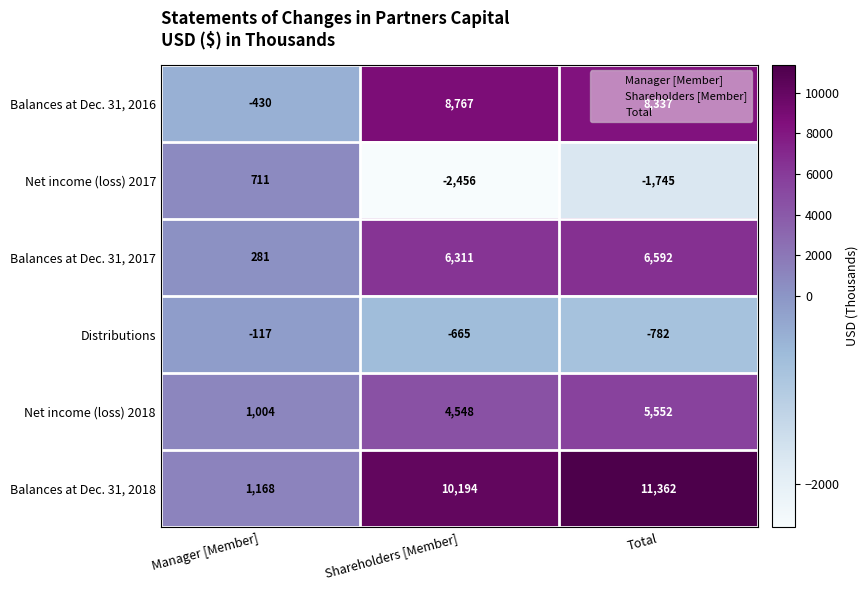

What is the maximum value shown in the chart?

11362